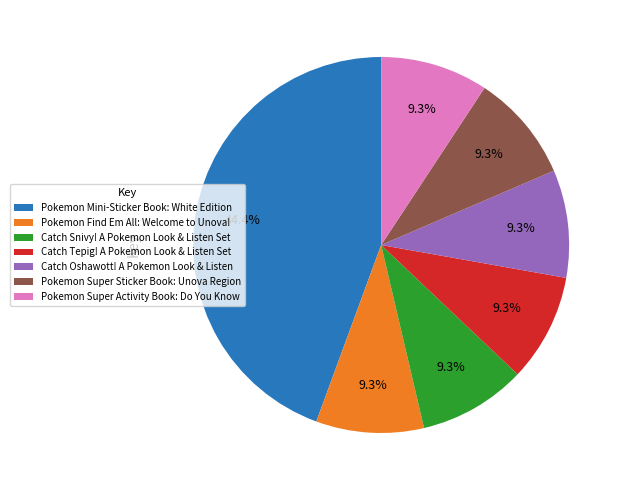

True or false: Pokemon Find Em All: Welcome to Unova! accounts for 16% of the total.

False